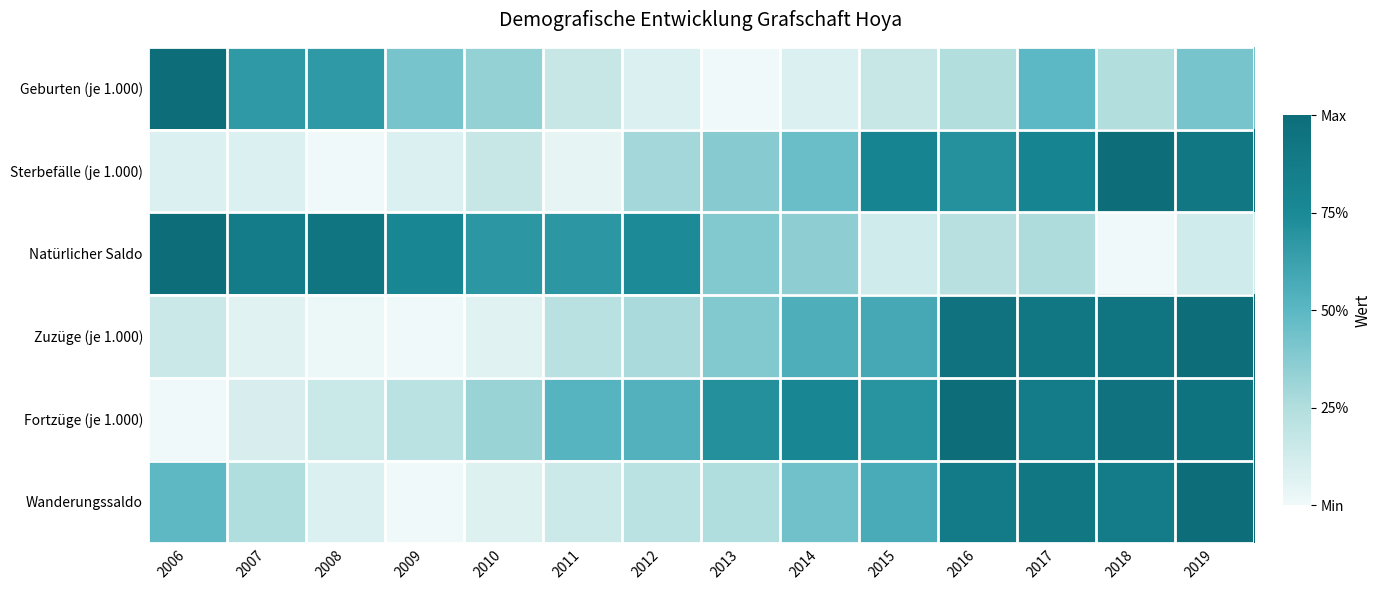

List the series in order of their peak value, highest first.

Geburten (je 1.000), Sterbefälle (je 1.000), Natürlicher Saldo, Zuzüge (je 1.000), Fortzüge (je 1.000), Wanderungssaldo